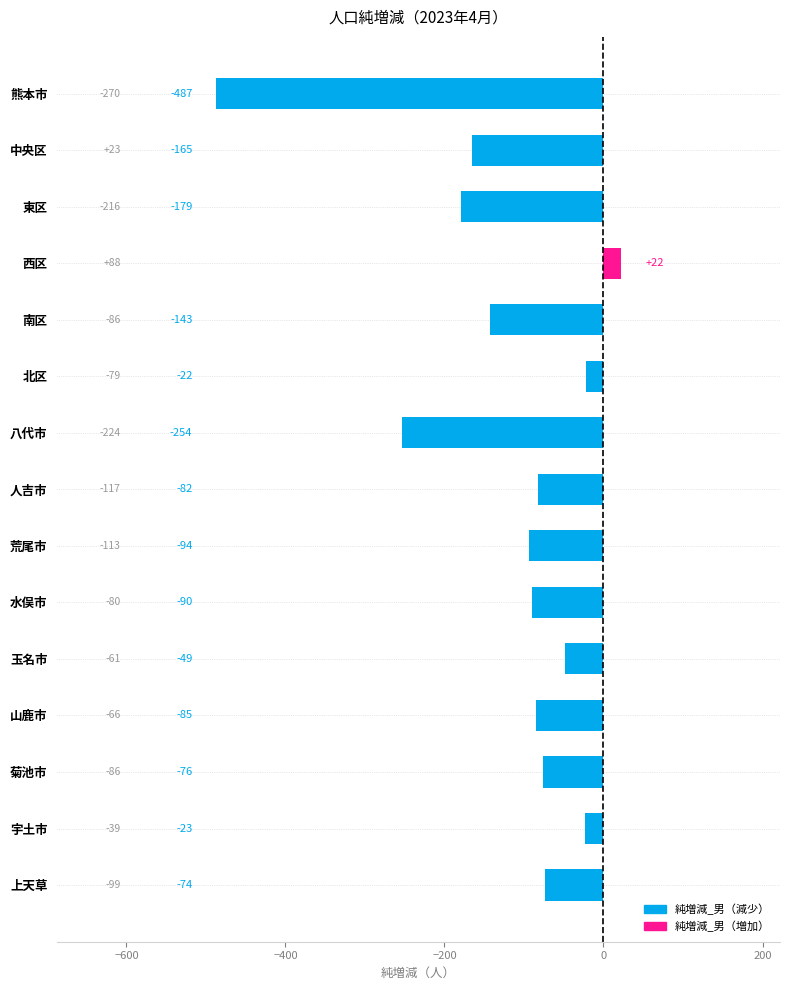

Rank the categories by value from lowest to highest.

熊本市, 八代市, 東区, 中央区, 南区, 荒尾市, 水俣市, 山鹿市, 人吉市, 菊池市, 上天草, 玉名市, 宇土市, 北区, 西区